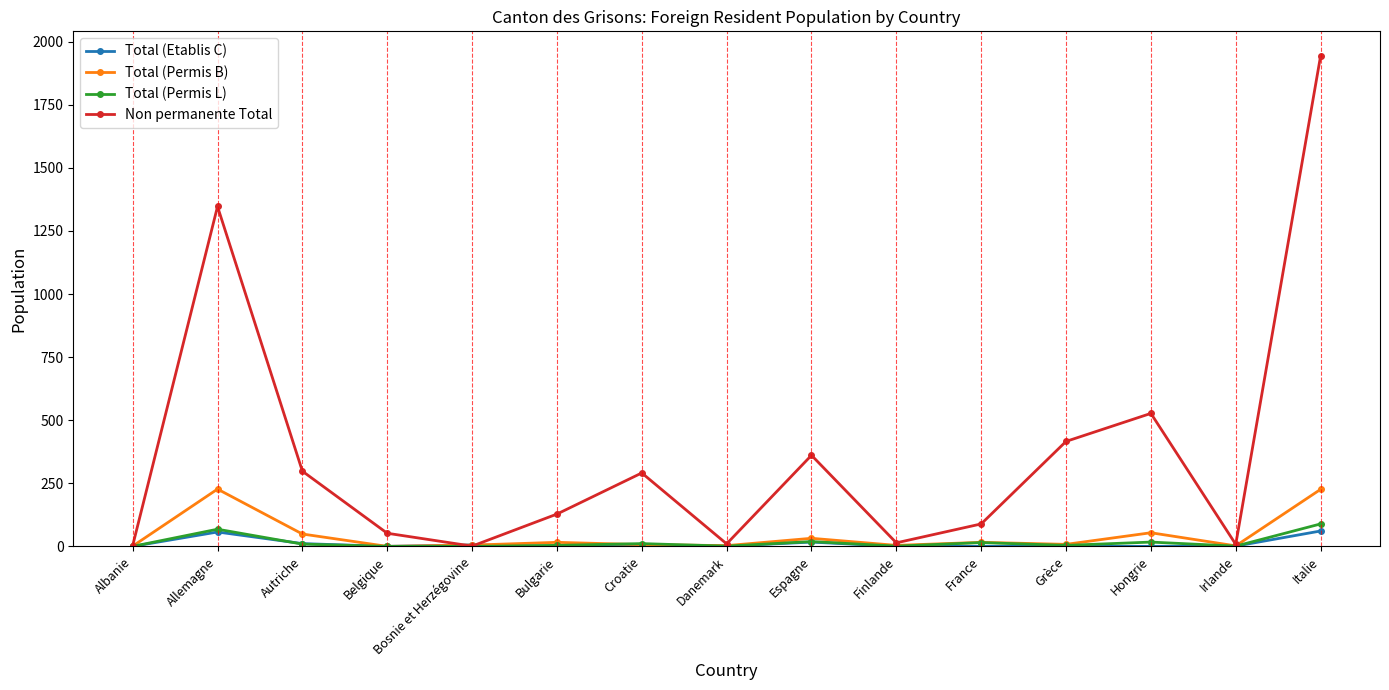

What is the difference between the maximum and minimum values in the Total (Permis L) series?

89